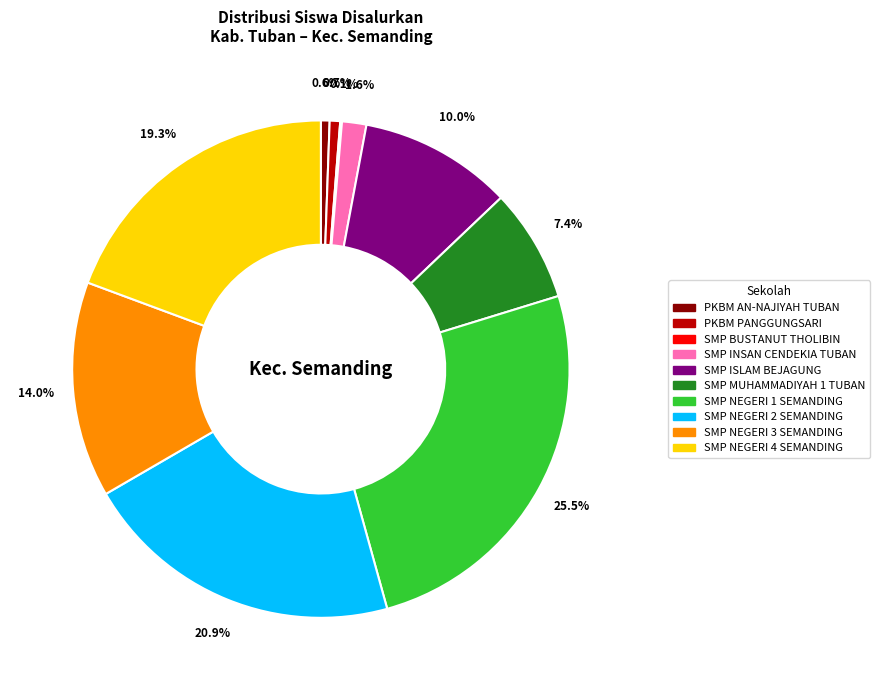

Is SMP NEGERI 1 SEMANDING the majority of the pie?

No